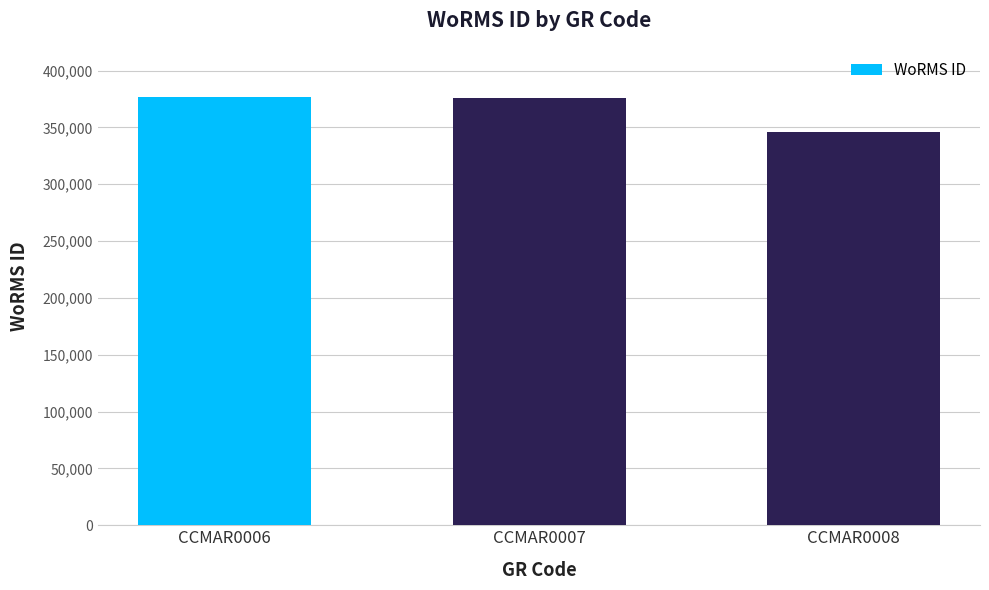

How many bars are there in total?

3